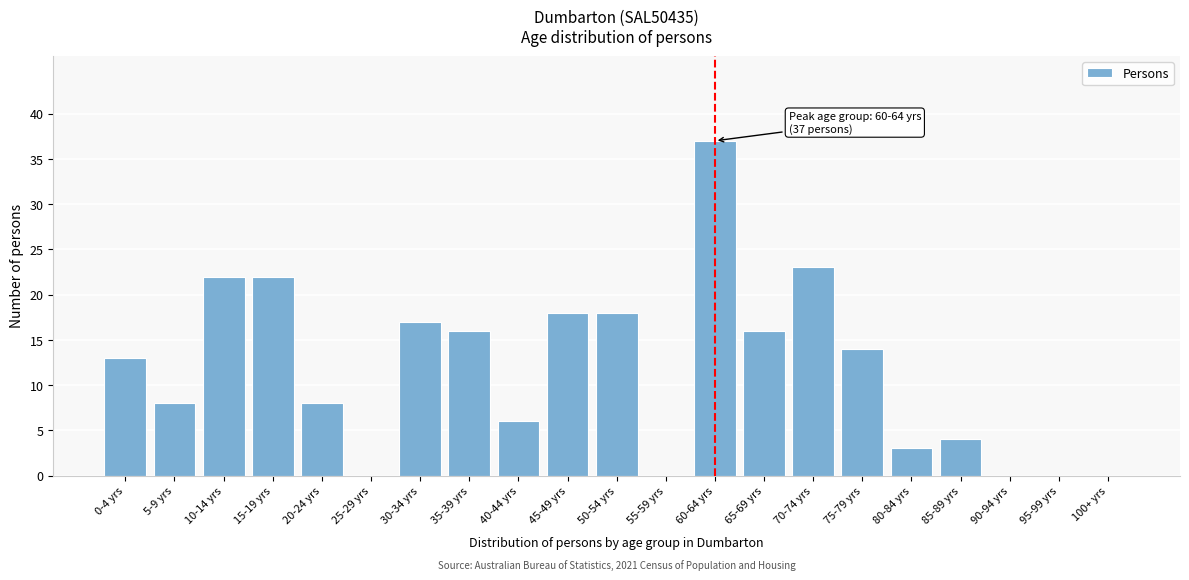

Reading right to left, extract all data points from this chart.

100+ yrs=0	95-99 yrs=0	90-94 yrs=0	85-89 yrs=4	80-84 yrs=3	75-79 yrs=14	70-74 yrs=23	65-69 yrs=16	60-64 yrs=37	55-59 yrs=0	50-54 yrs=18	45-49 yrs=18	40-44 yrs=6	35-39 yrs=16	30-34 yrs=17	25-29 yrs=0	20-24 yrs=8	15-19 yrs=22	10-14 yrs=22	5-9 yrs=8	0-4 yrs=13